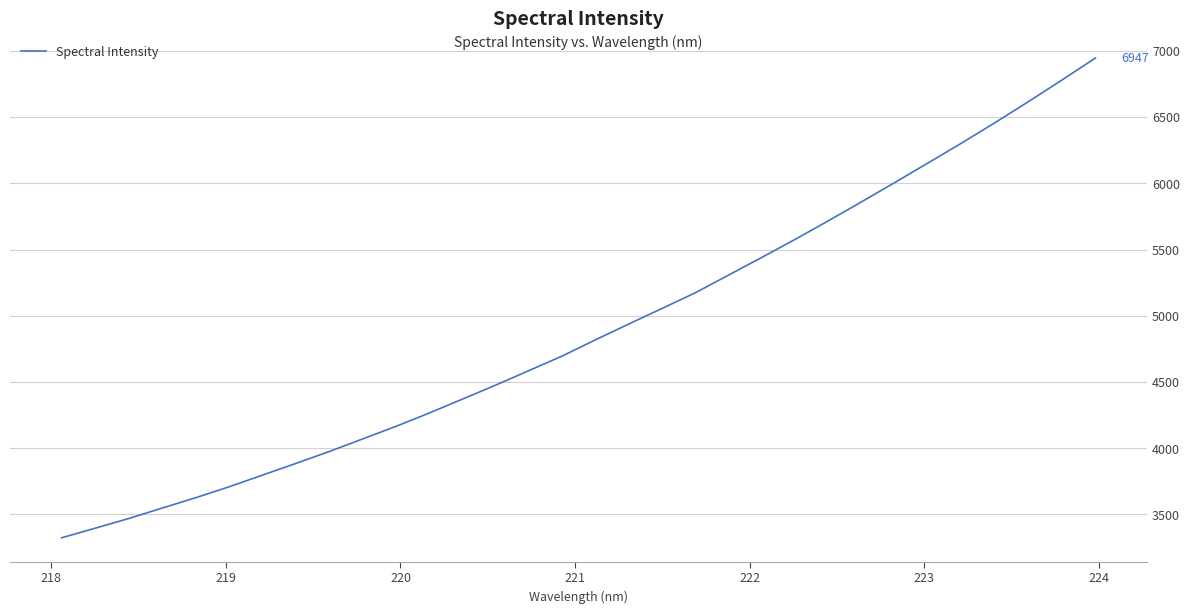

What is the difference between the maximum and minimum values?

3622.6